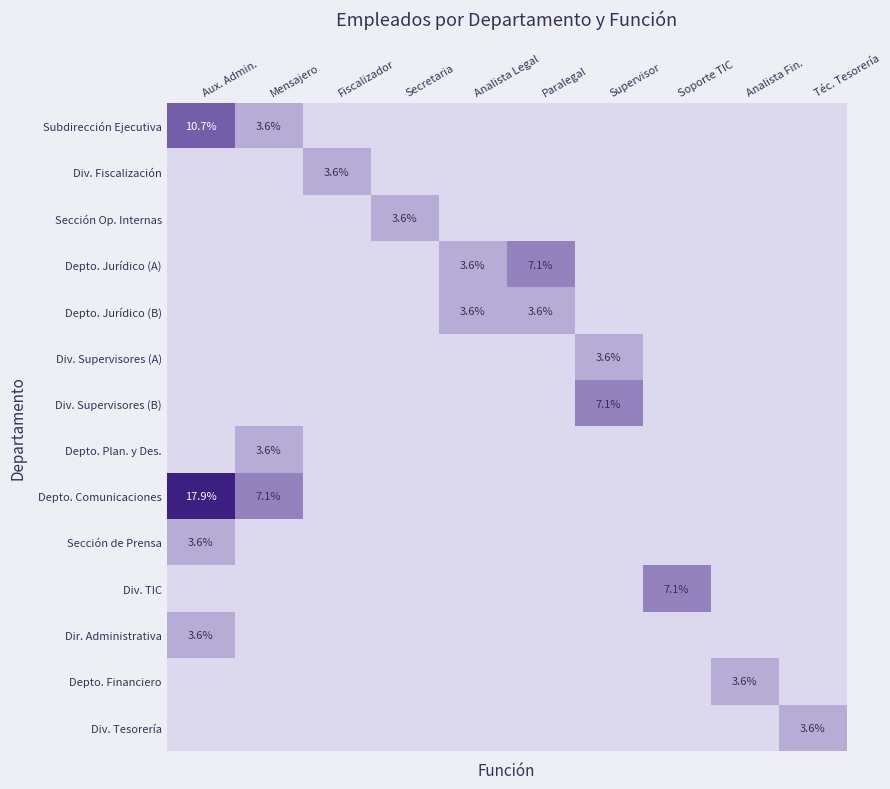

The value of Dir. Administrativa at Aux. Admin. is 3.6. True or false?

True